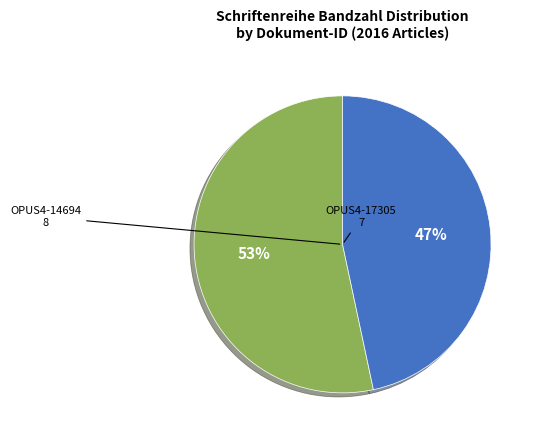

Is the sum of OPUS4-17305 and OPUS4-14694 greater than half?

Yes